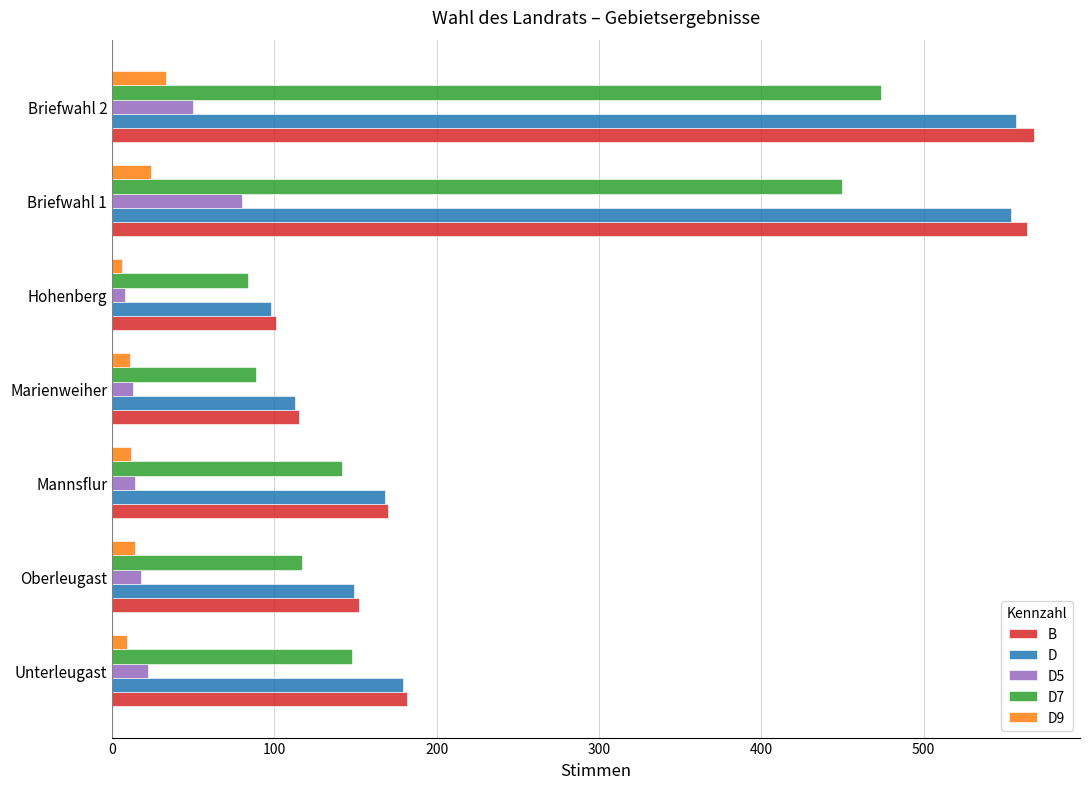

Is the value of D9 at Unterleugast greater than the value of B at Marienweiher?

No